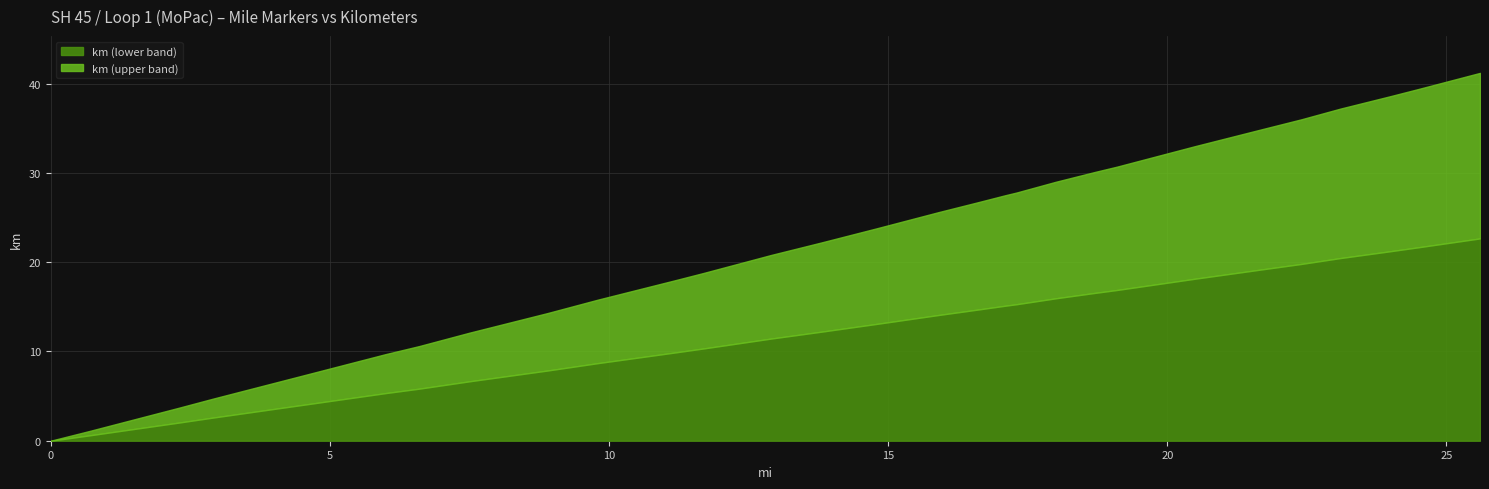

What are all the series names shown in the legend?

km (lower band), km (upper band)